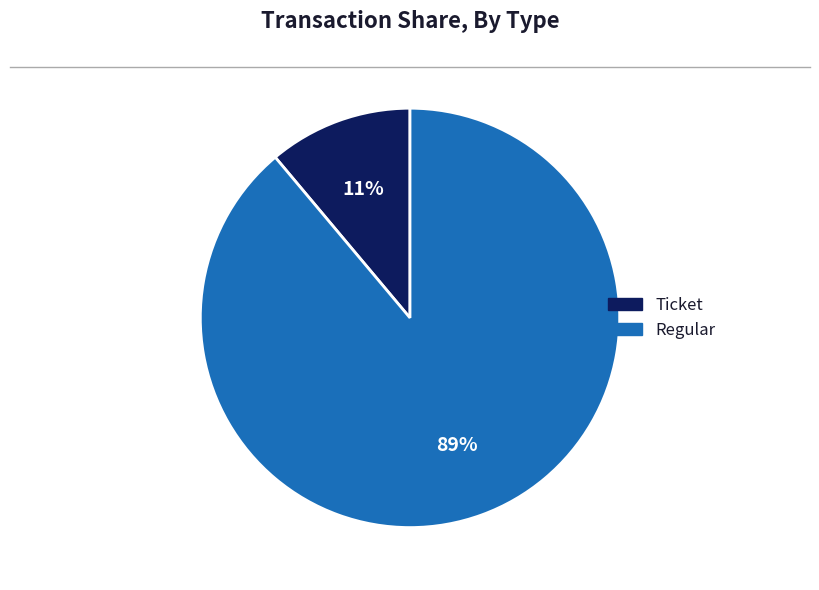

To the nearest percent, what is the difference between the largest and smallest slice percentages?

78%